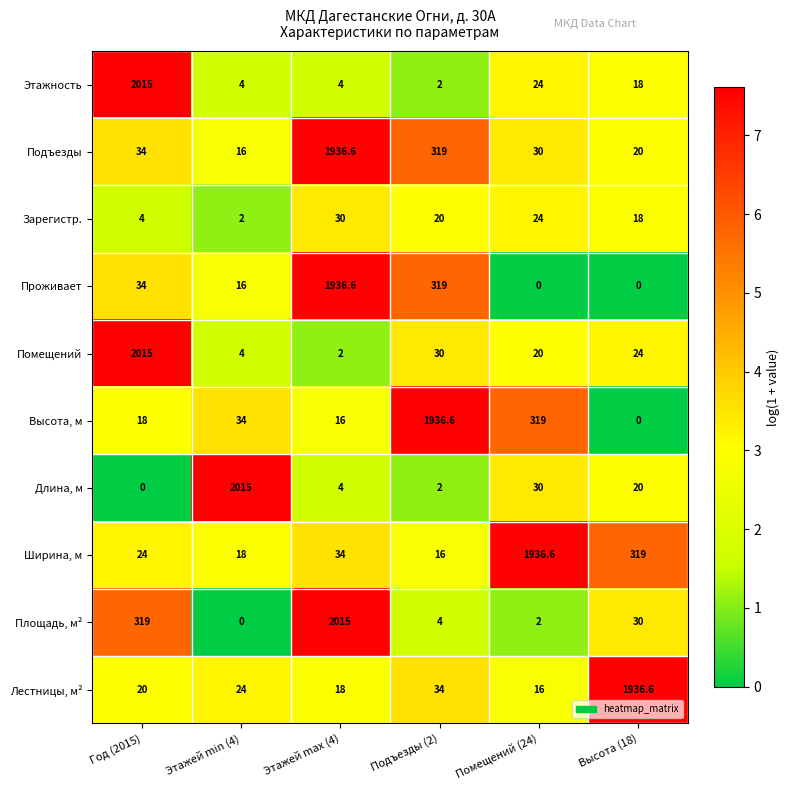

The value of Зарегистр. at Год (2015) is 2.3. True or false?

False